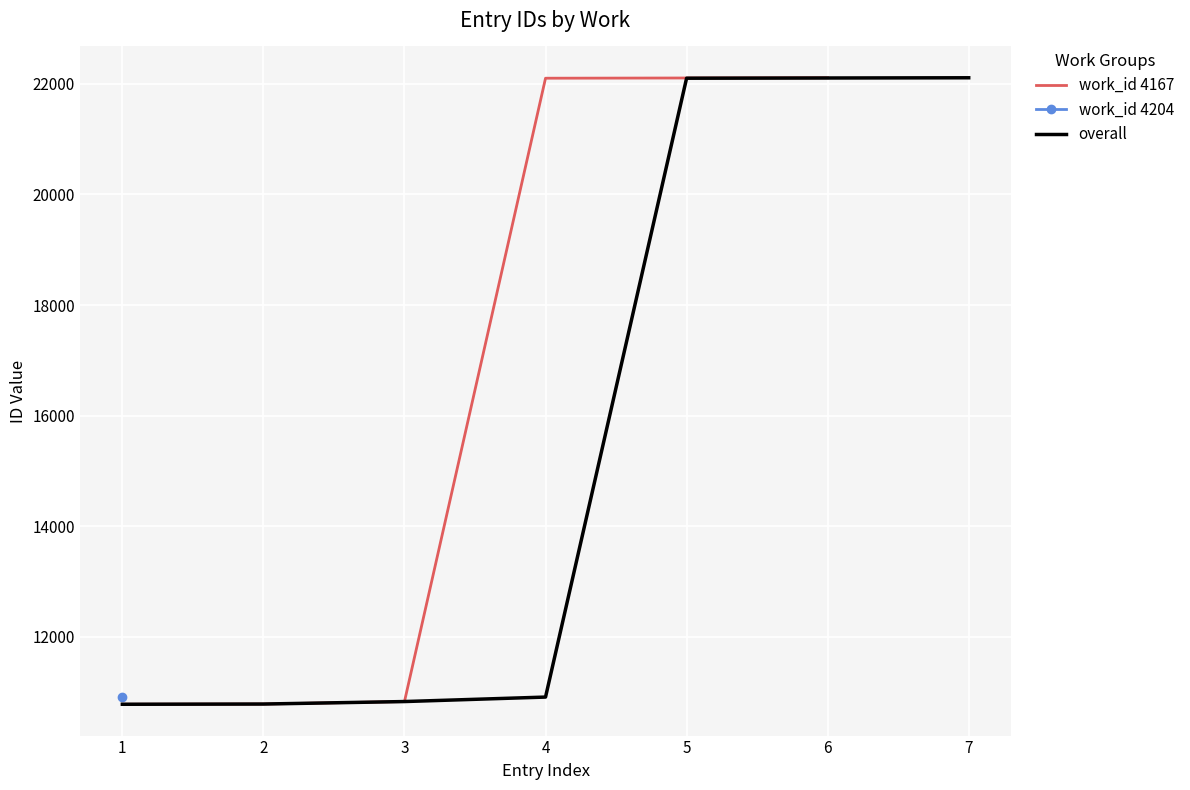

What is the minimum value for work_id 4167?

10781